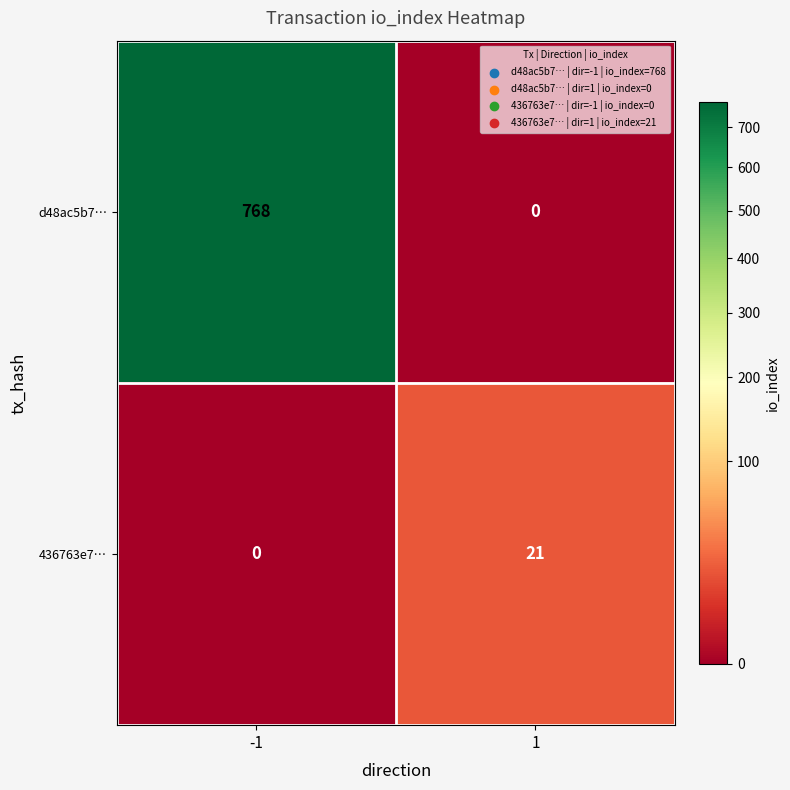

What is the maximum value for d48ac5b7…?

768